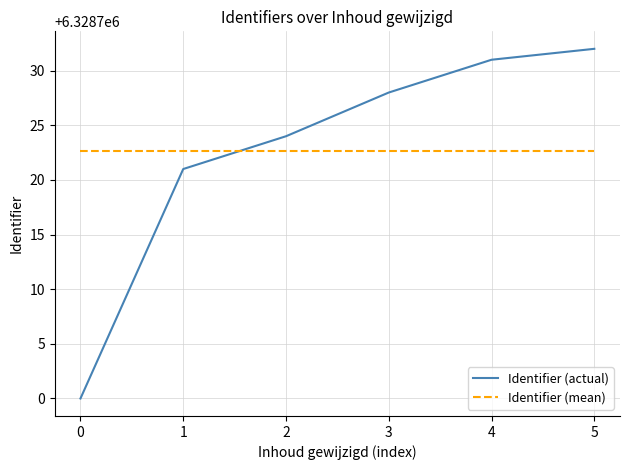

What is the minimum value shown in the chart?

6328700.0